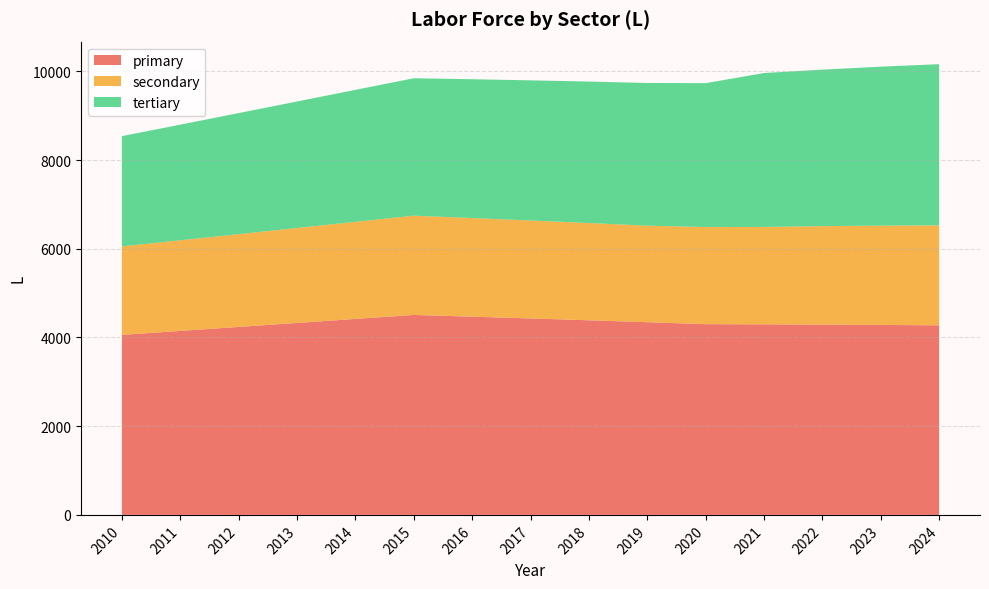

Reading left to right, list all the values displayed in this chart.

primary: 2010=4058.3	2011=4147.5	2012=4237.3	2013=4327.4	2014=4417.7	2015=4507.7	2016=4468.8	2017=4428.9	2018=4387.6	2019=4344.5	2020=4299.5	2021=4296.1	2022=4290.5	2023=4282.9	2024=4273.6
secondary: 2010=1994.7	2011=2043.0	2012=2091.6	2013=2140.4	2014=2189.2	2015=2238.0	2016=2223.4	2017=2208.3	2018=2192.4	2019=2175.7	2020=2190.1	2021=2195.2	2022=2219.2	2023=2238.6	2024=2253.4
tertiary: 2010=2485.8	2011=2607.3	2012=2729.5	2013=2852.1	2014=2975.0	2015=3097.9	2016=3129.2	2017=3159.7	2018=3189.1	2019=3217.1	2020=3243.4	2021=3470.0	2022=3528.4	2023=3583.2	2024=3634.1